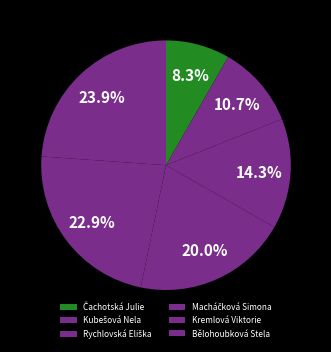

How many slices are in this pie chart?

6